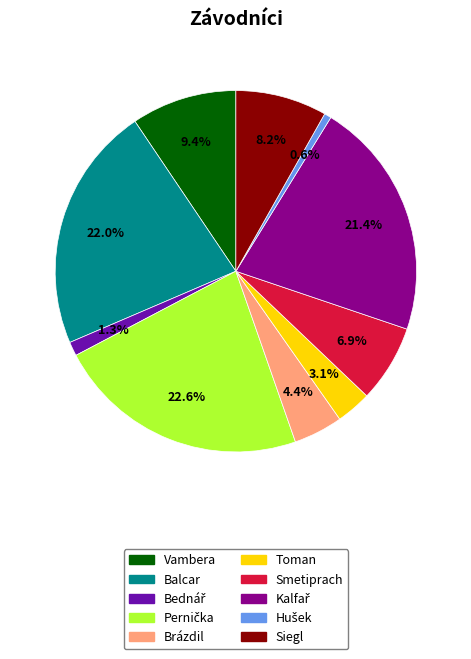

Does Brázdil represent more than half of the total?

No